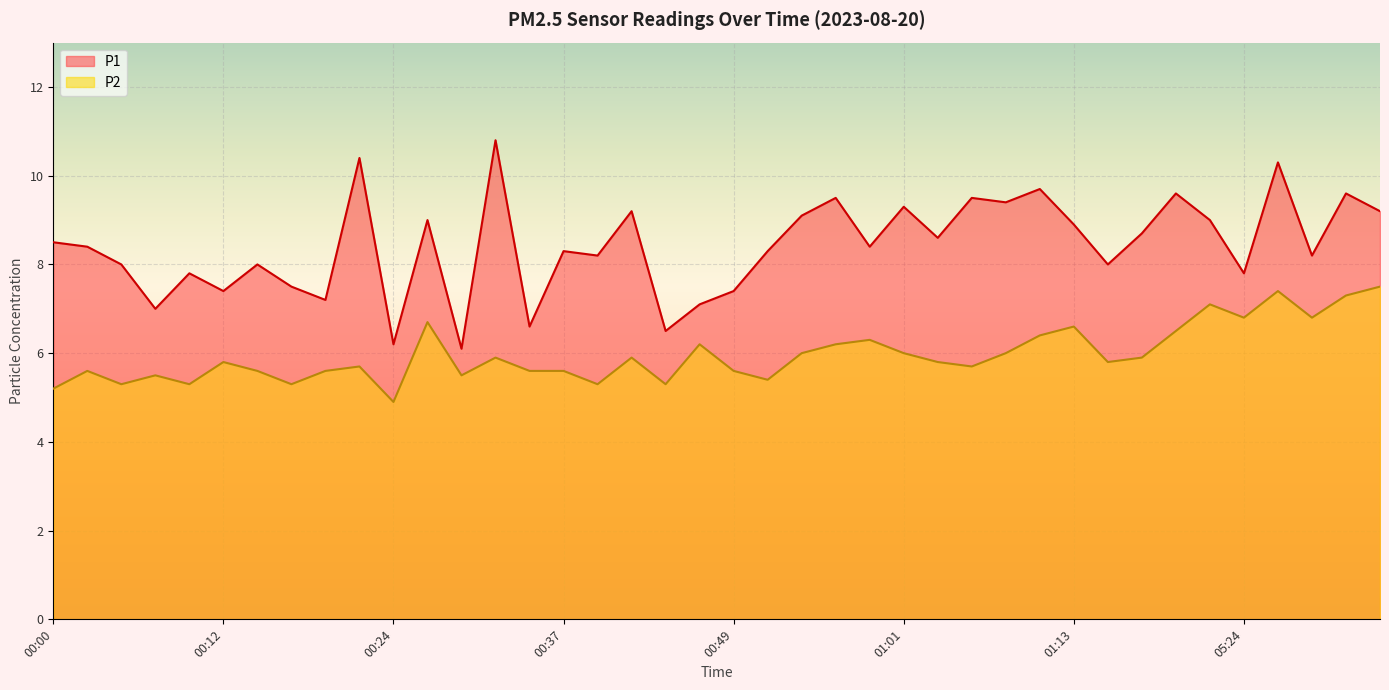

Rank the series by their average value, from highest to lowest.

P1, P2